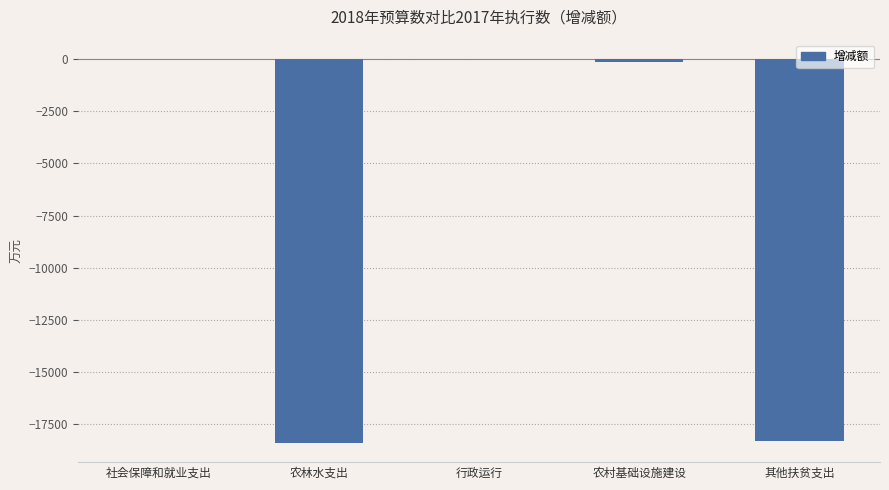

What is the approximate value at 社会保障和就业支出?

24.4